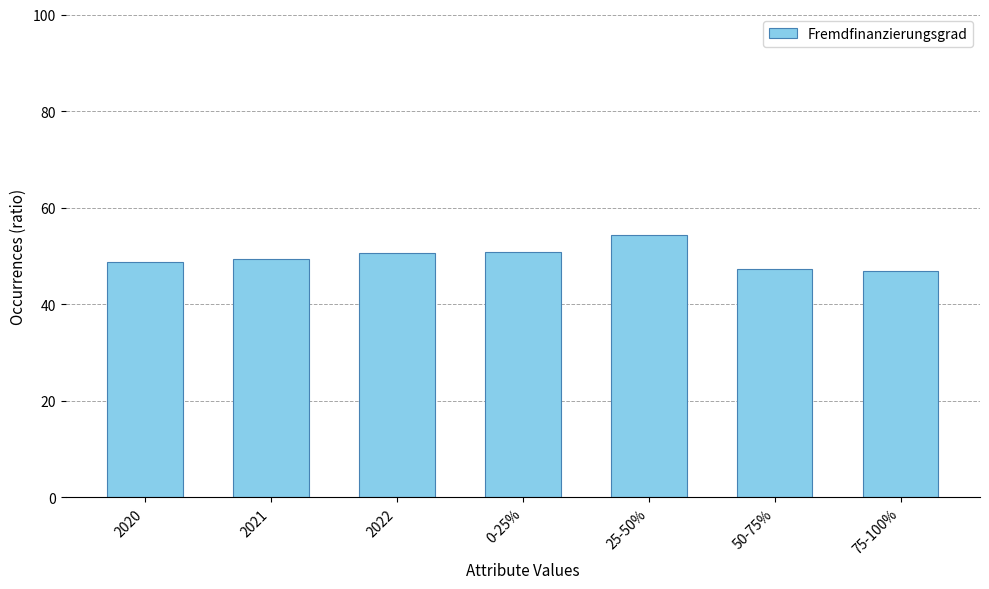

What is the smallest value displayed?

46.8